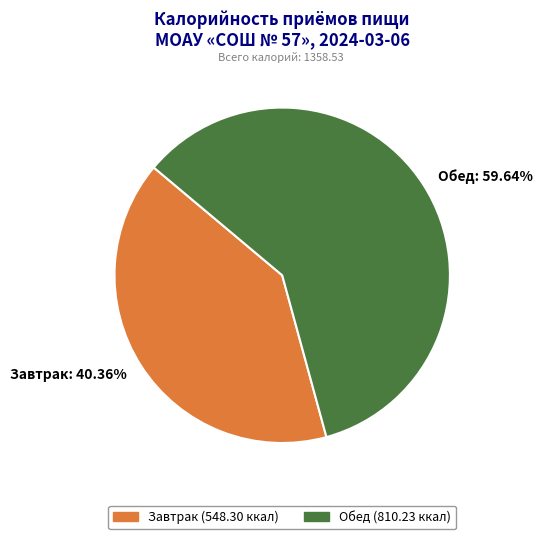

To the nearest percent, what portion does Обед represent?

60%